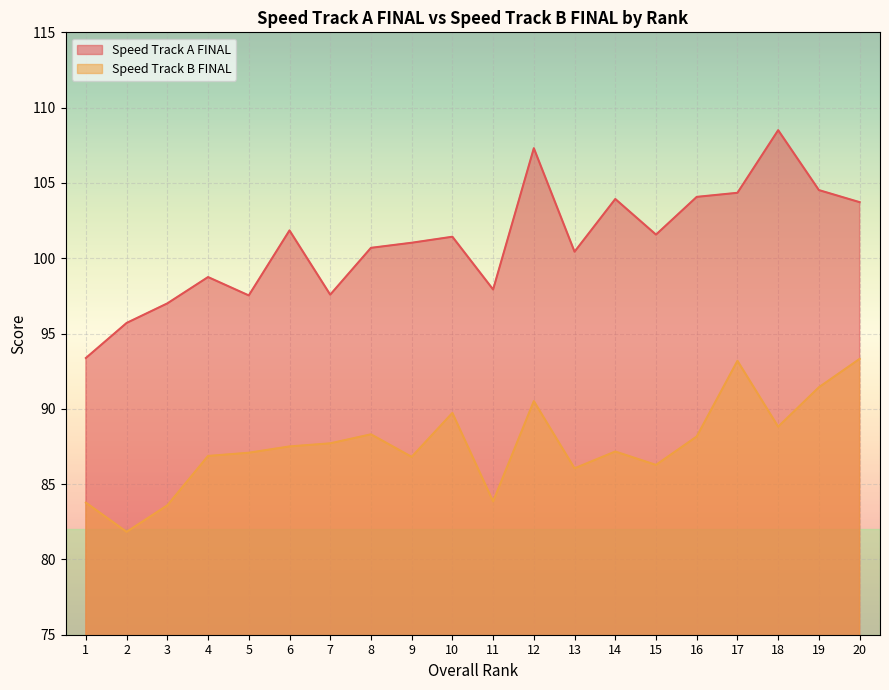

What is the value of the Speed Track A FINAL point at the 8th from the left?

100.7